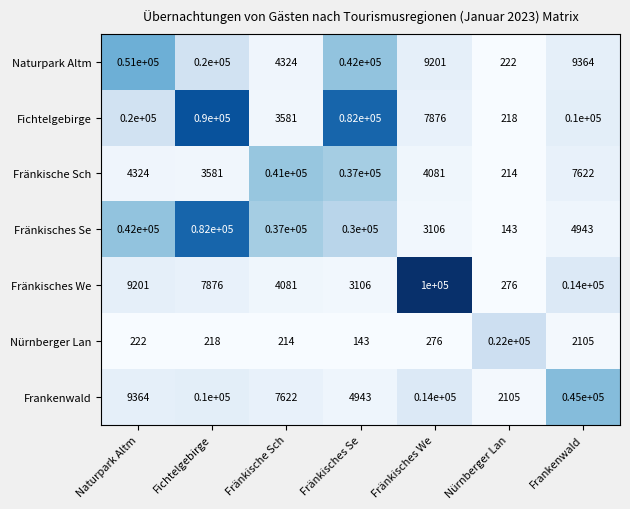

Count the number of data series in this chart.

7